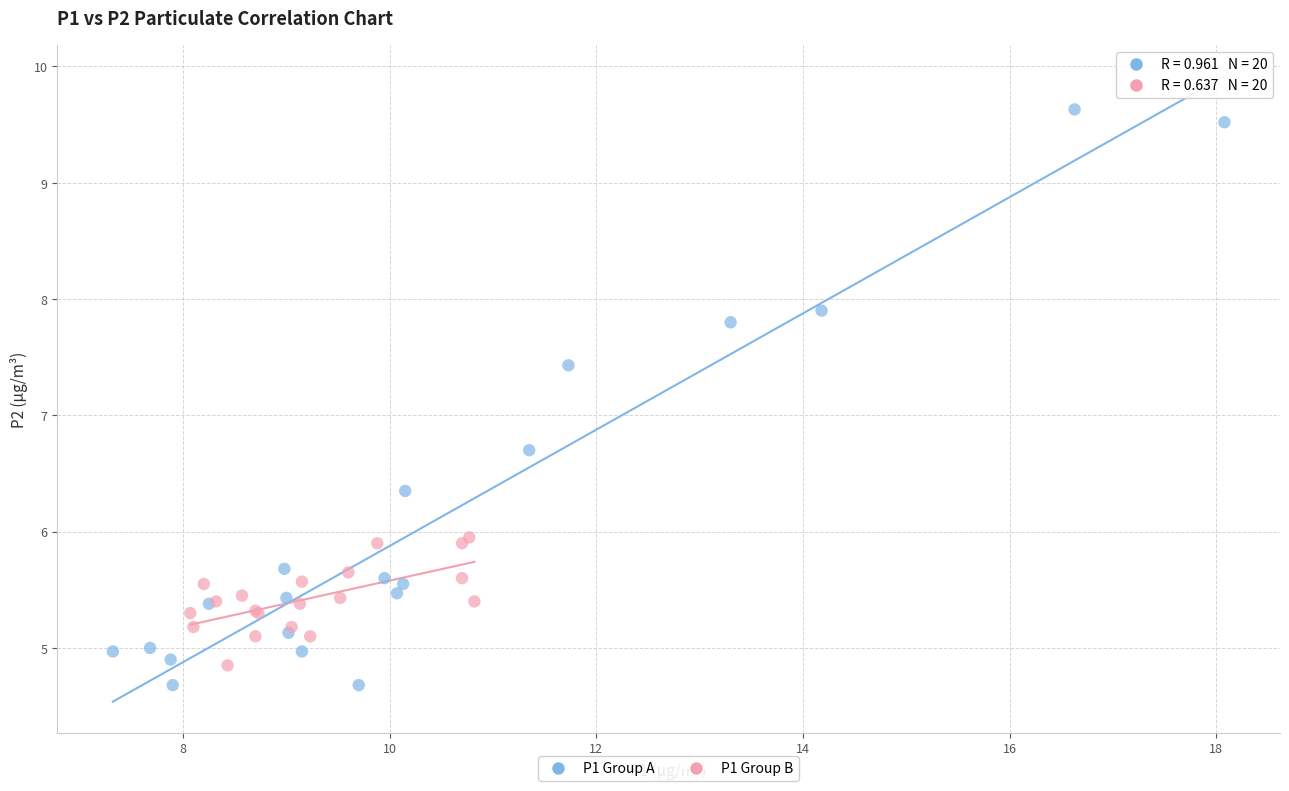

Which series reaches the maximum Y coordinate?

P1 Group A